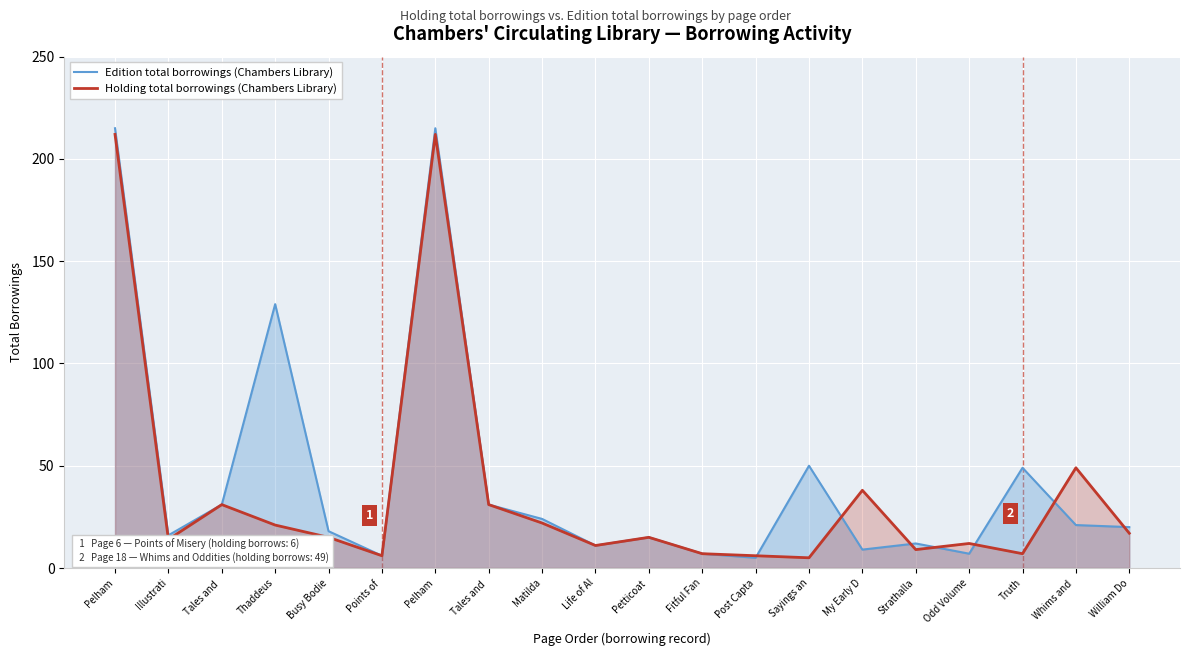

At how many categories does at least one series exceed 89?

3